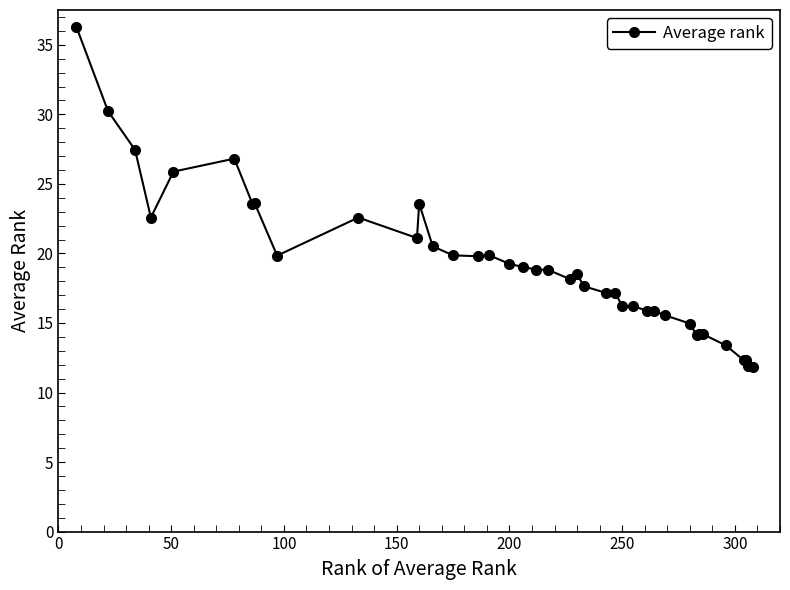

What is the average value?

19.2